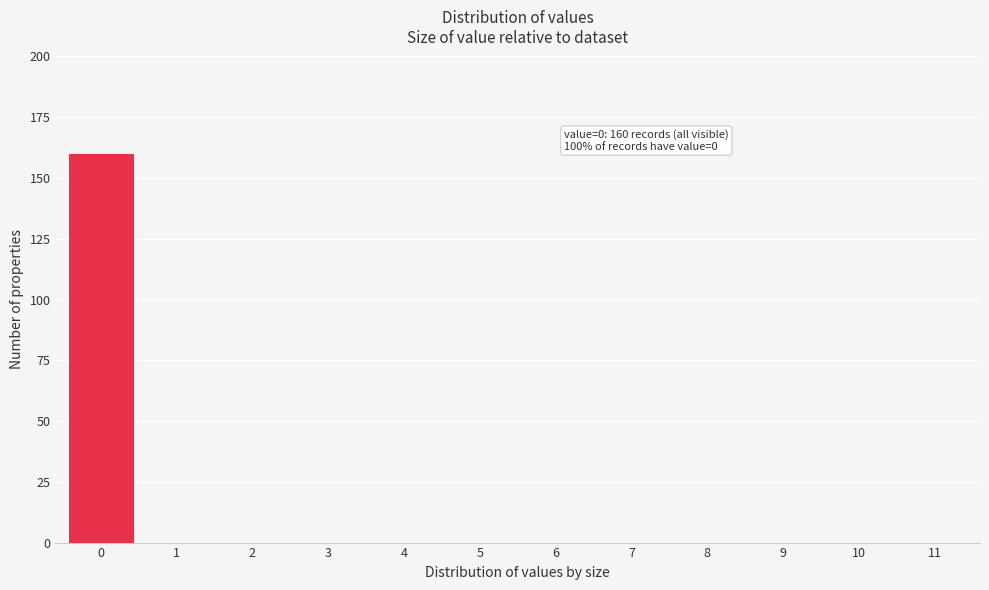

Reading left to right, what are all the values shown in this chart?

0=160	1=0	2=0	3=0	4=0	5=0	6=0	7=0	8=0	9=0	10=0	11=0